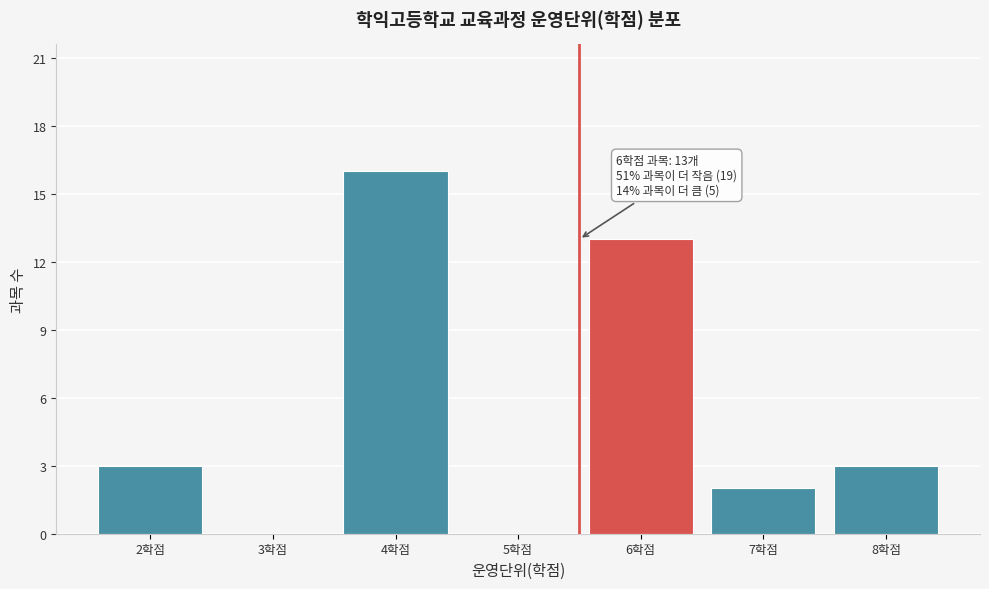

What is the change in value from 3학점 to 4학점?

+16